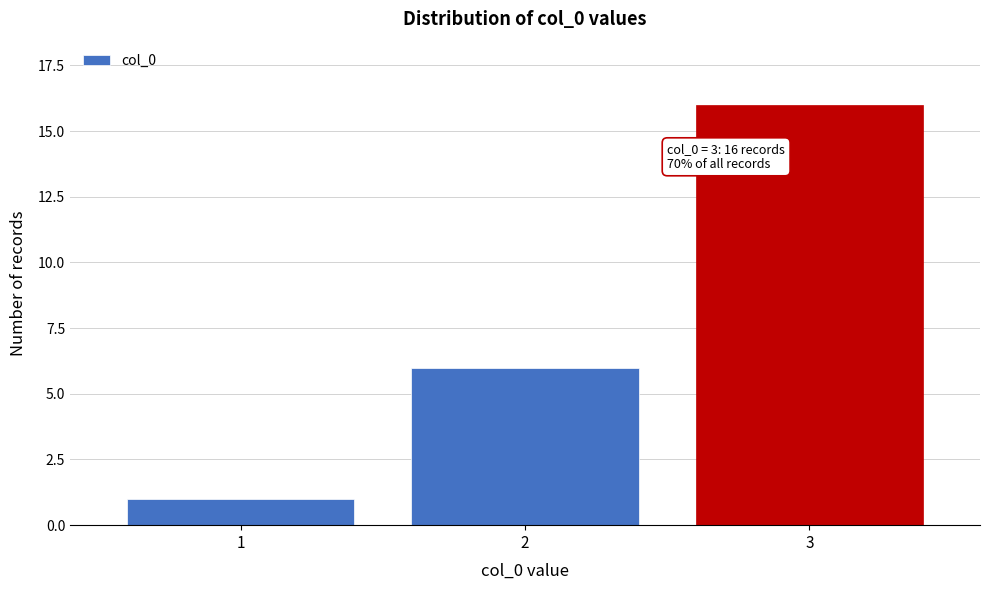

Reading left to right, transcribe all the data shown in this chart.

1=1	2=6	3=16